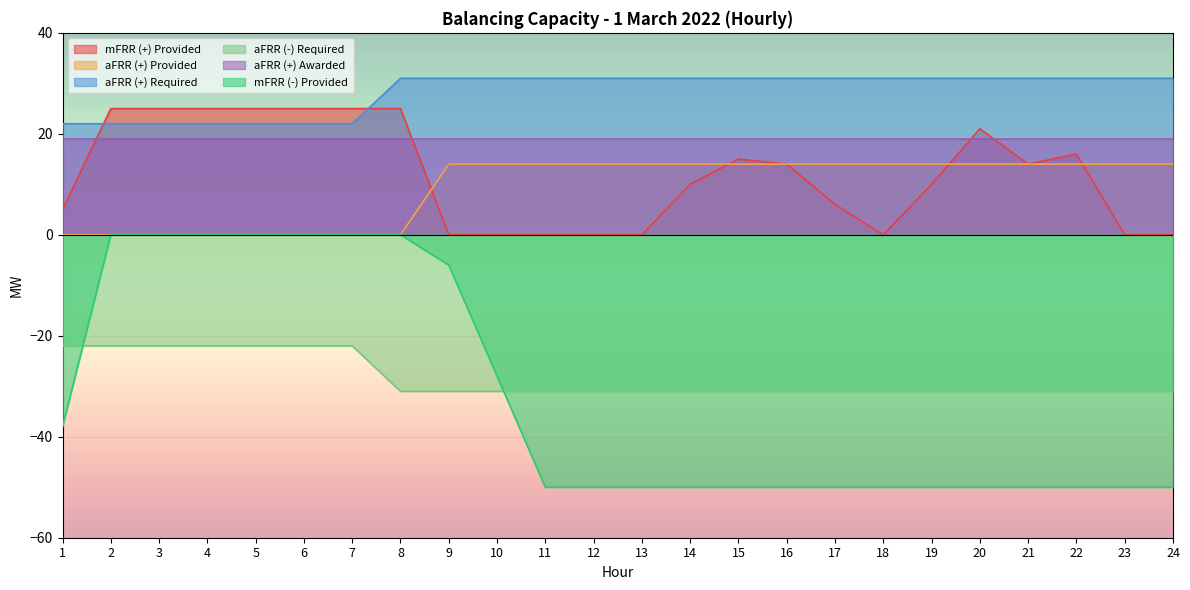

True or false: mFRR (-) Provided and mFRR (+) Provided intersect in this chart.

False